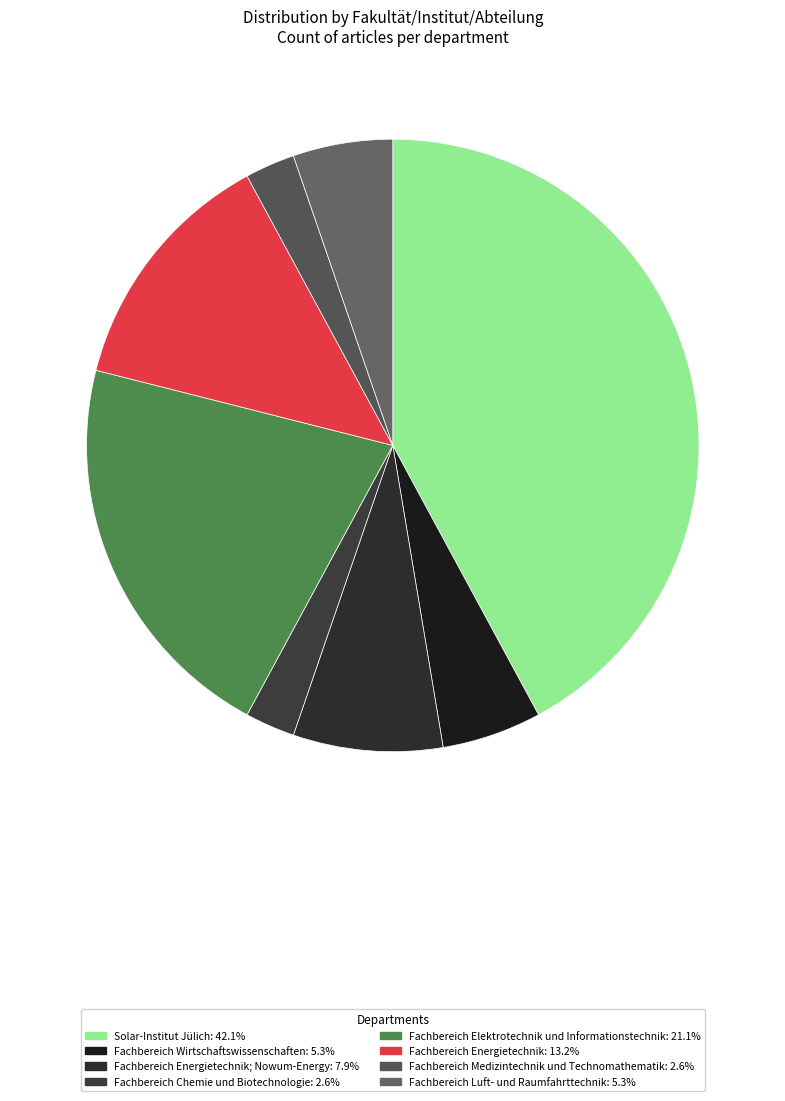

Rank the categories by value from highest to lowest.

Solar-Institut Jülich, Fachbereich Elektrotechnik und Informationstechnik, Fachbereich Energietechnik, Fachbereich Energietechnik; Nowum-Energy, Fachbereich Wirtschaftswissenschaften, Fachbereich Luft- und Raumfahrttechnik, Fachbereich Chemie und Biotechnologie, Fachbereich Medizintechnik und Technomathematik